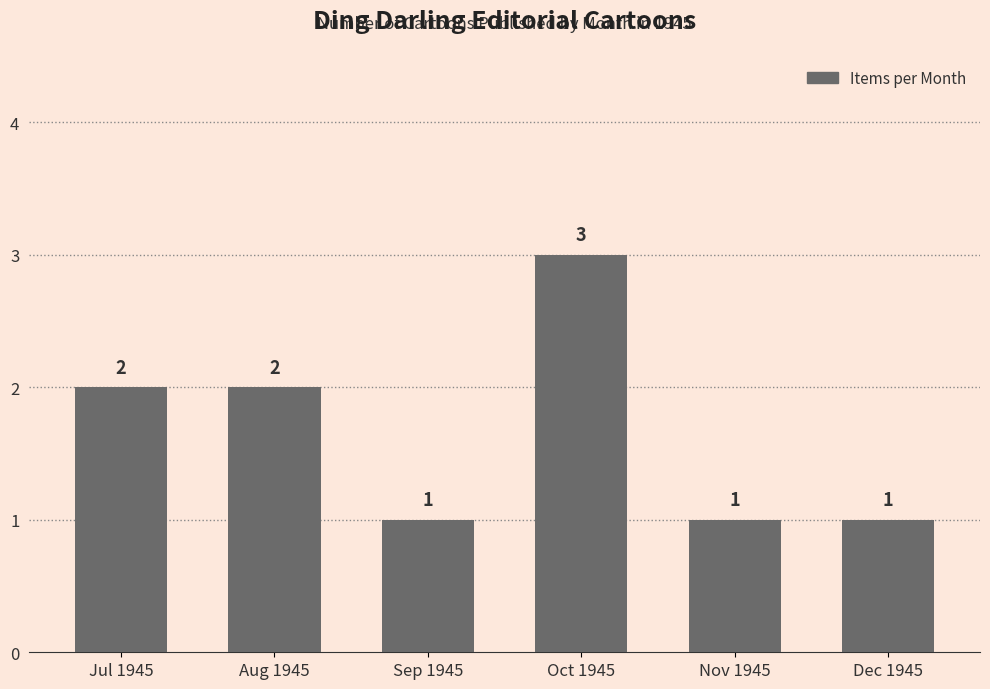

Which label corresponds to the largest value in the chart?

Oct 1945